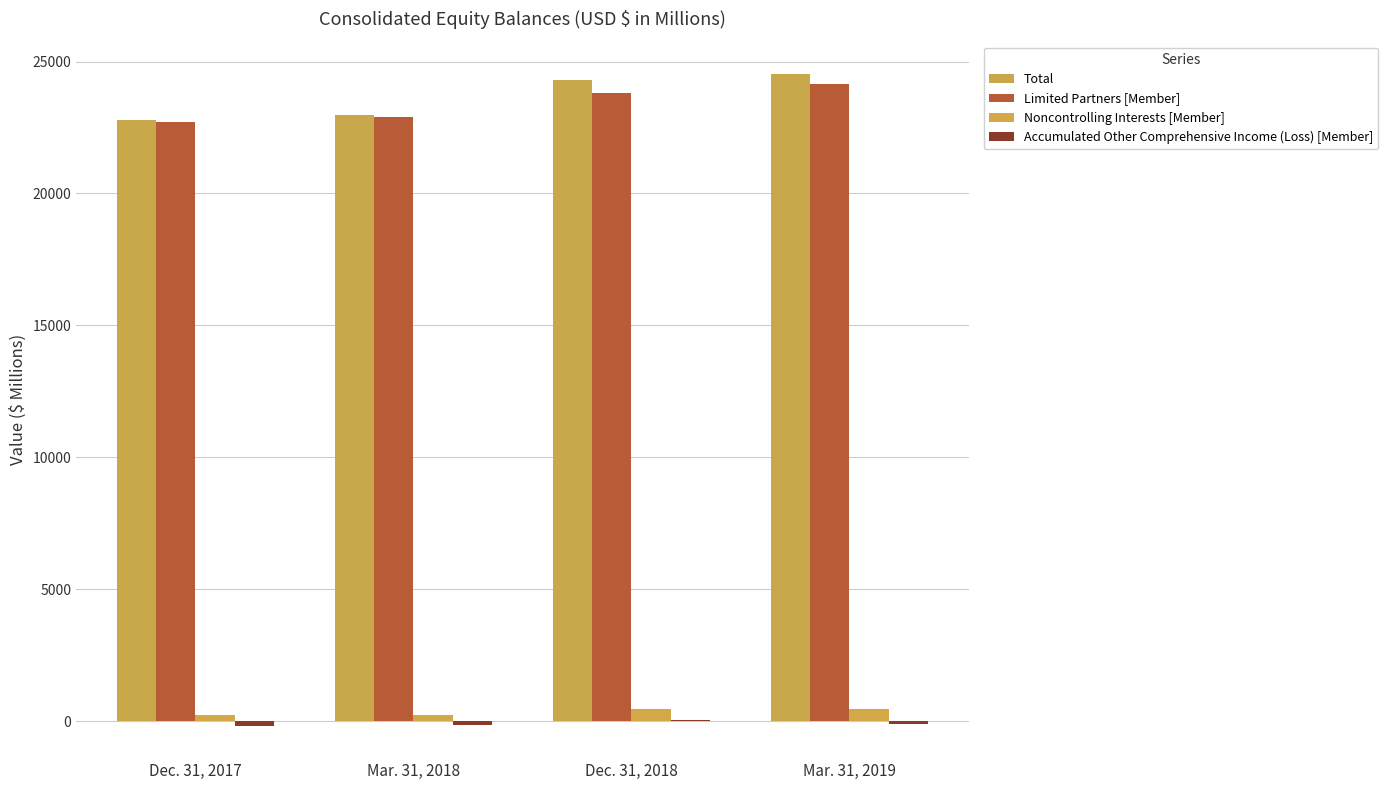

Reading right to left, what are all the values shown in this chart?

Total: Mar. 31, 2019=24521.3	Dec. 31, 2018=24292.2	Mar. 31, 2018=22964.9	Dec. 31, 2017=22772.4
Limited Partners [Member]: Mar. 31, 2019=24151.9	Dec. 31, 2018=23802.6	Mar. 31, 2018=22914.5	Dec. 31, 2017=22718.9
Noncontrolling Interests [Member]: Mar. 31, 2019=463.4	Dec. 31, 2018=438.7	Mar. 31, 2018=211.6	Dec. 31, 2017=225.2
Accumulated Other Comprehensive Income (Loss) [Member]: Mar. 31, 2019=-94.0	Dec. 31, 2018=50.9	Mar. 31, 2018=-161.2	Dec. 31, 2017=-171.7